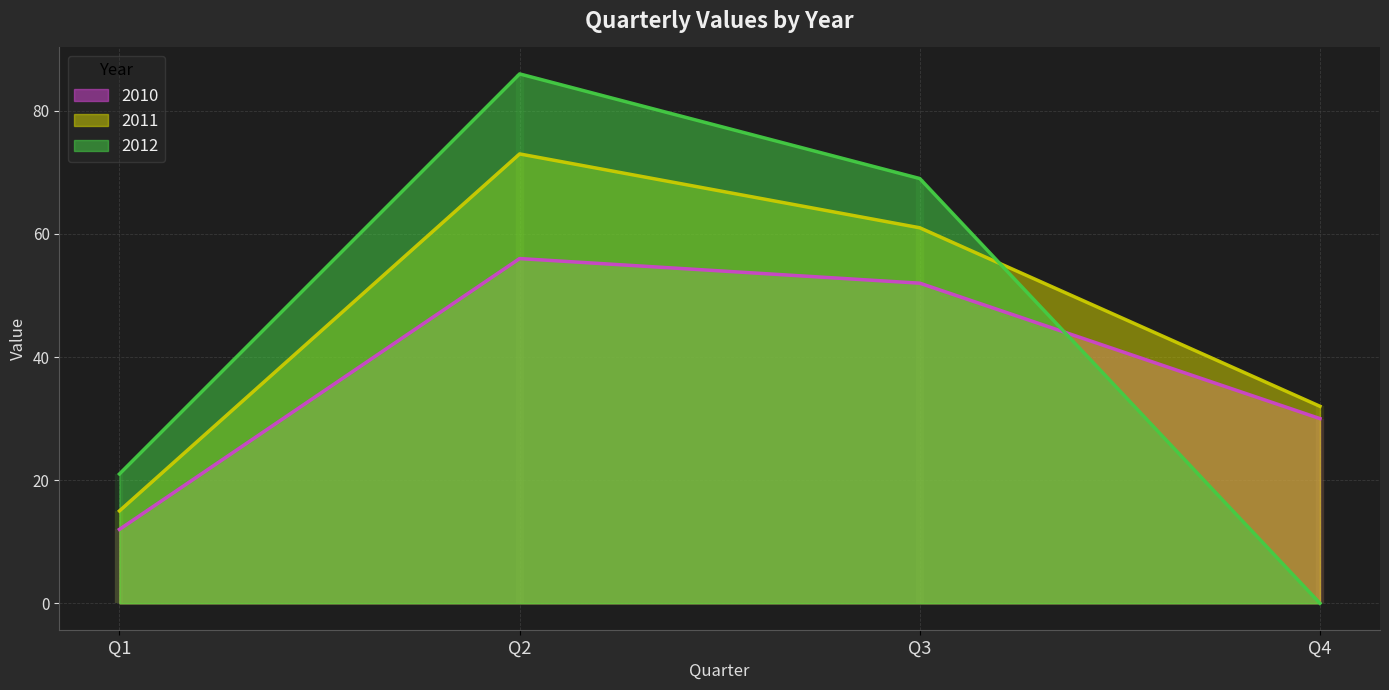

How many 2011 values are between 32 and 73?

3